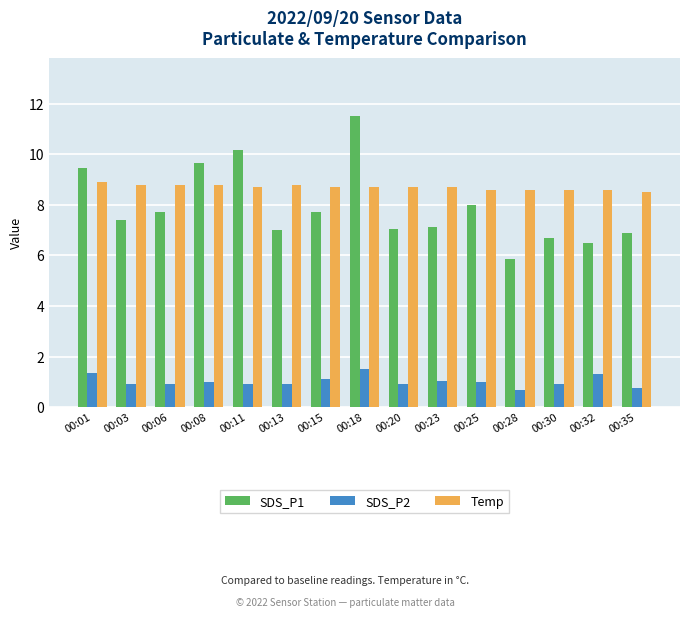

Rank the series at 00:03 from lowest to highest value.

SDS_P2, SDS_P1, Temp